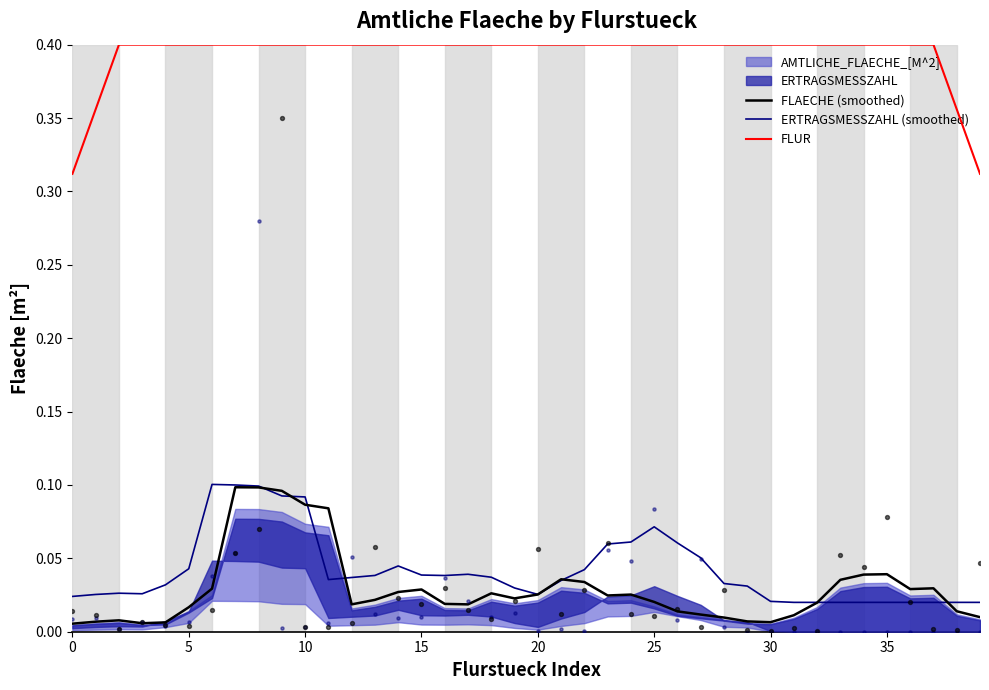

What is the total value across all series at 22?

0.5